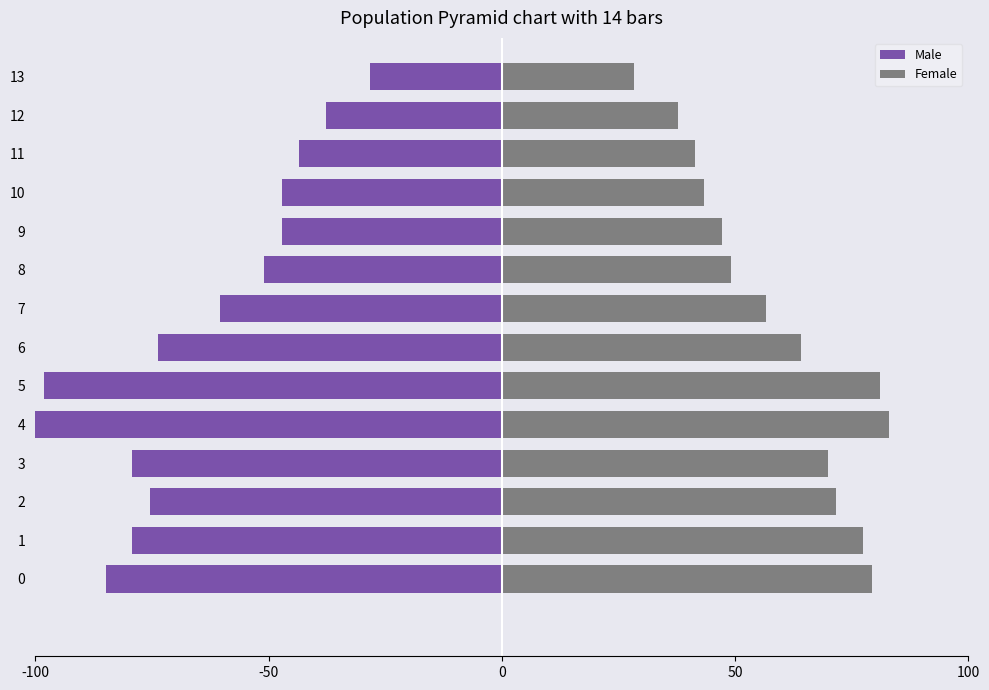

Count the number of data series in this chart.

2